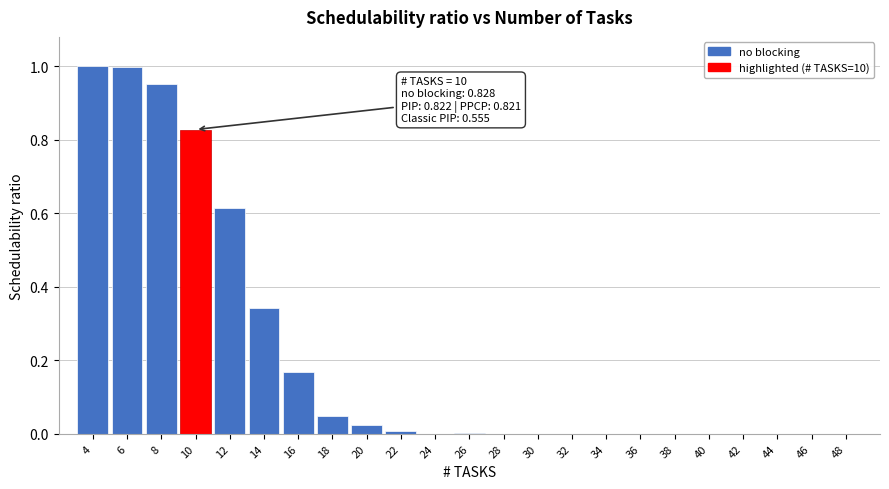

Which has a higher value, 8 or 44?

8